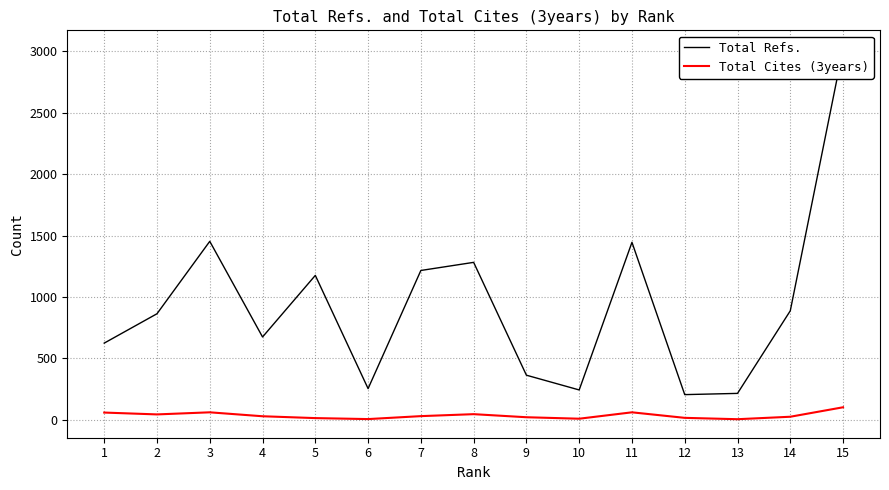

What is the average value of the Total Cites (3years) series?

36